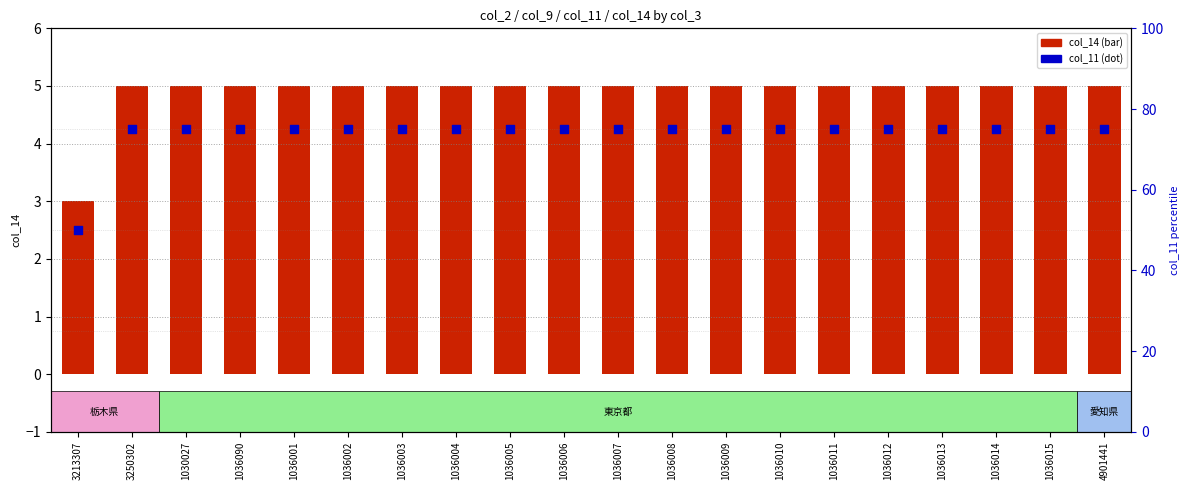

Which series contains the highest Y value?

col_11 (scaled)